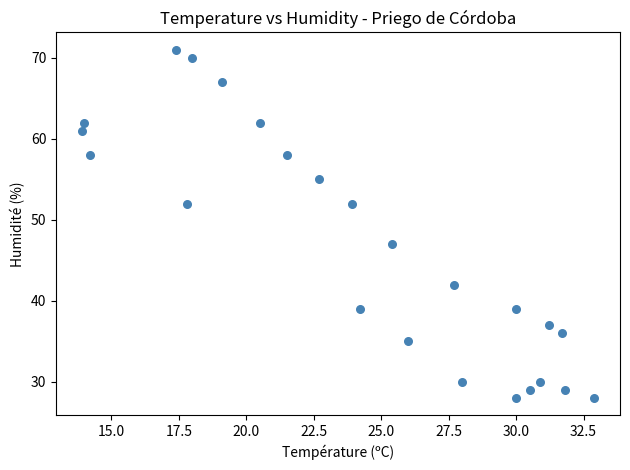

What is the range of Y values (max minus min)?

43